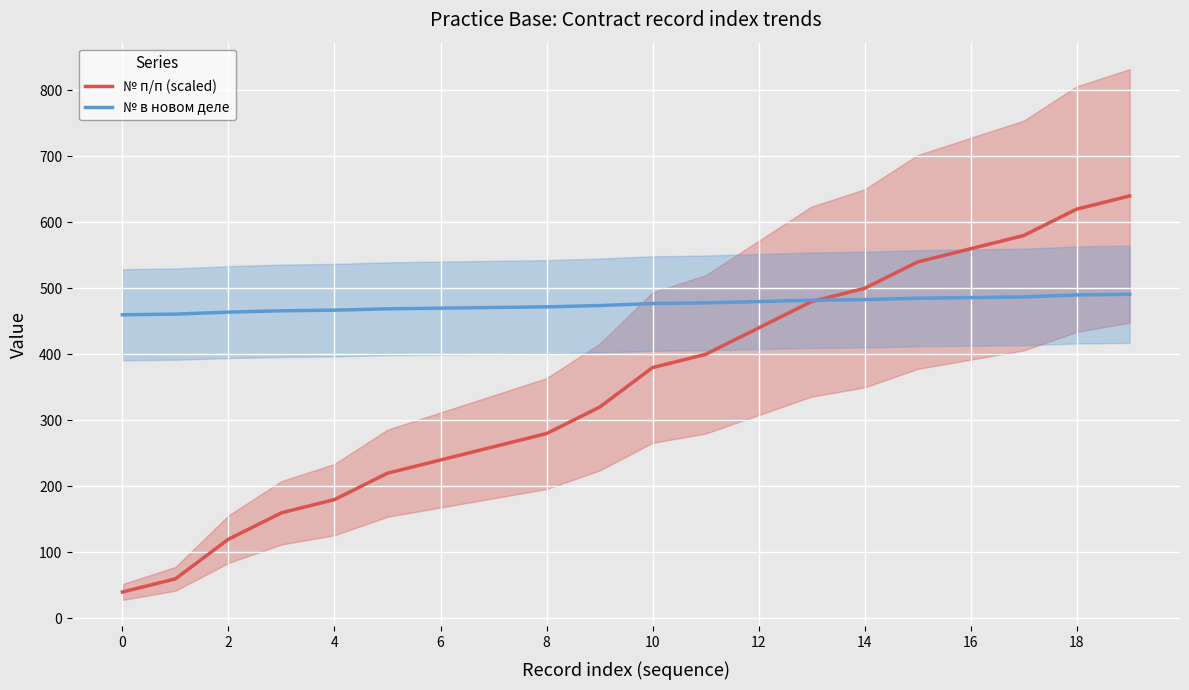

The № в новом деле series shows 312 at 18. True or false?

False